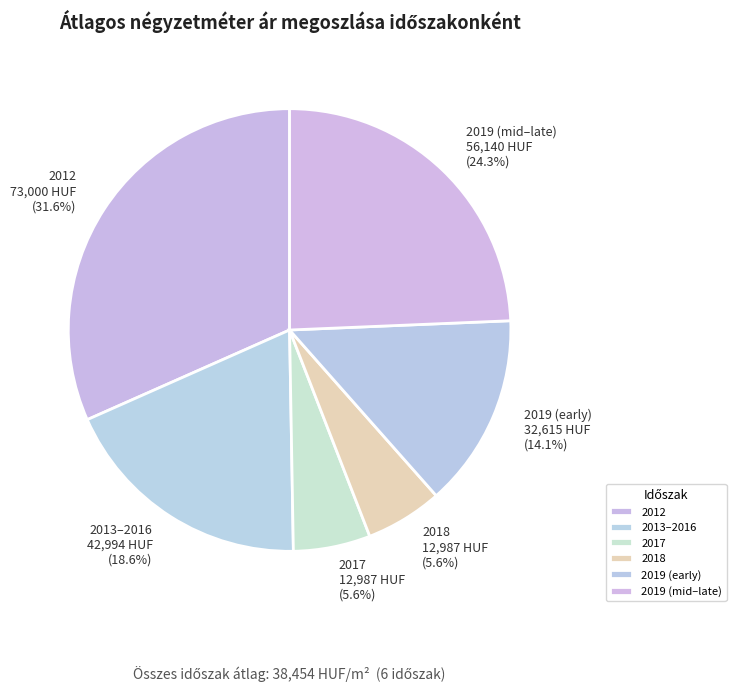

Which slice is the largest?

2012